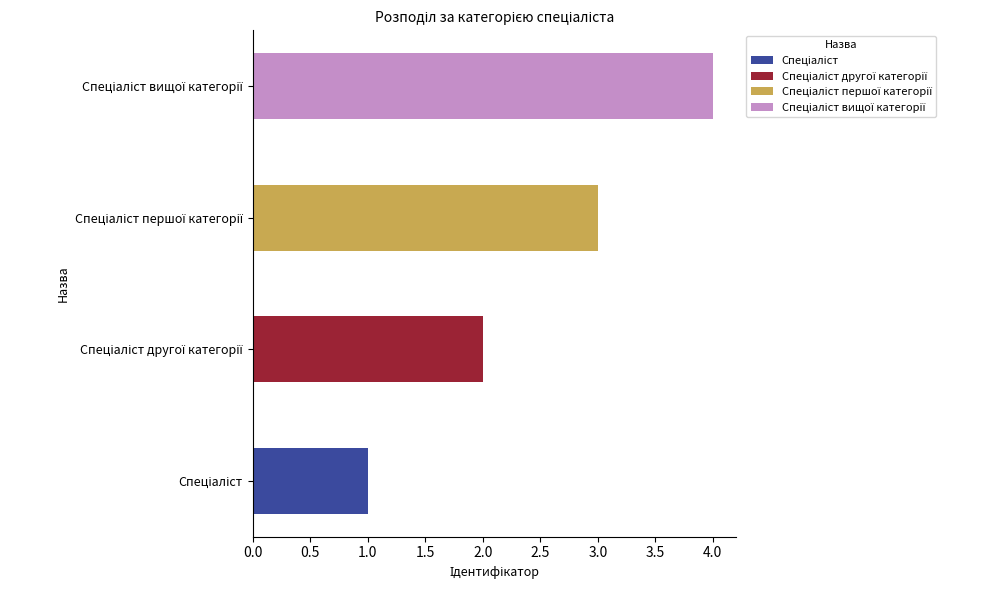

The chart shows a value of 0 at Спеціаліст. True or false?

False